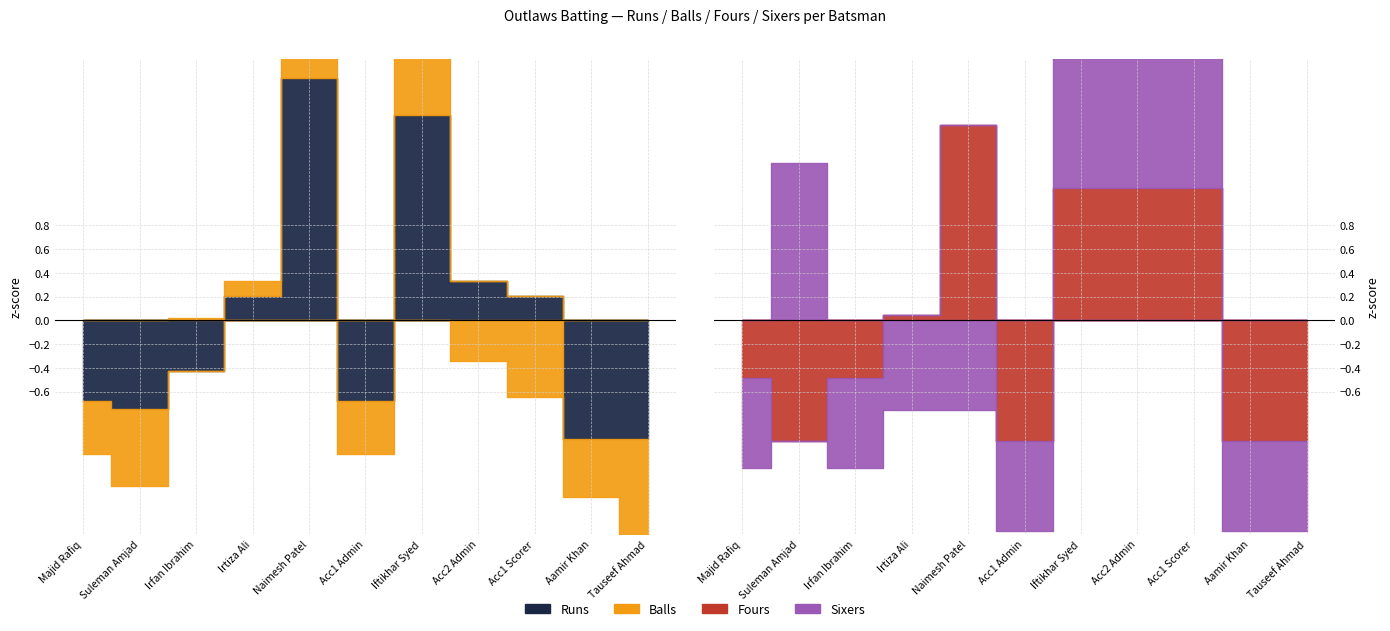

Read the Balls value at Irfan Ibrahim, to the nearest 5.

20